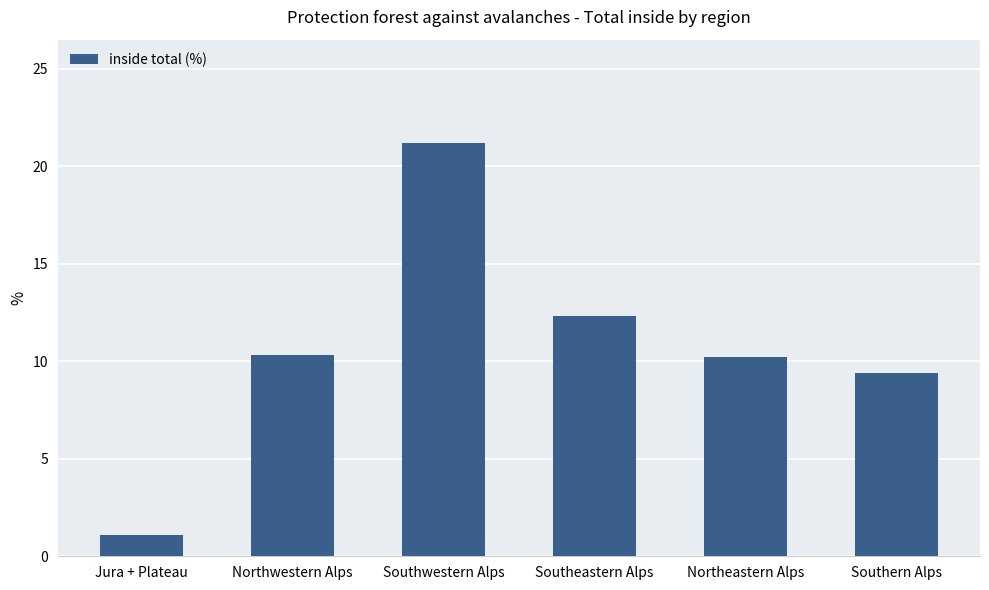

The chart shows a value of 15.1 at Northeastern Alps. True or false?

False